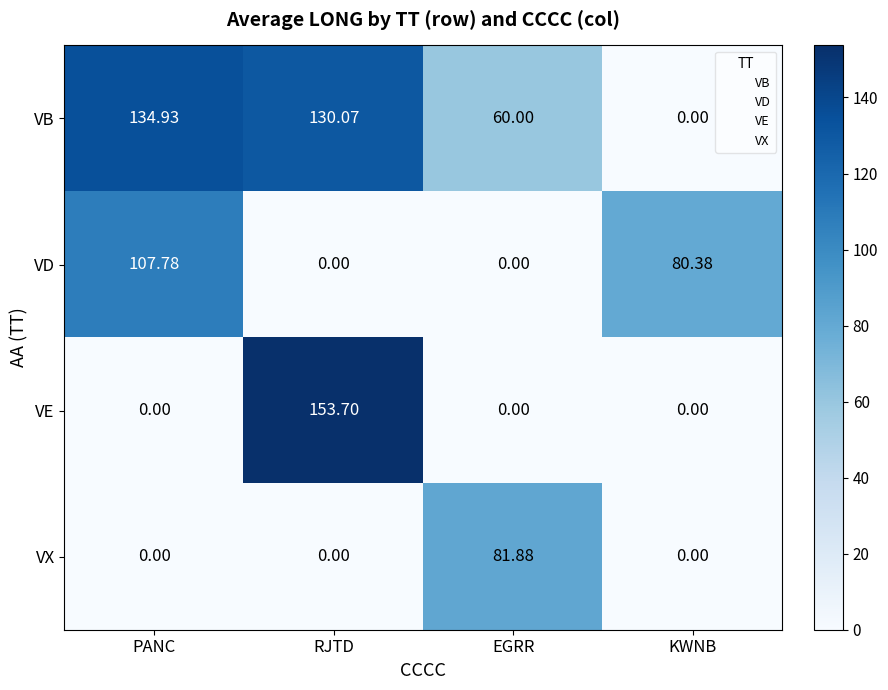

What is the spread (max minus min) of values at PANC?

134.9